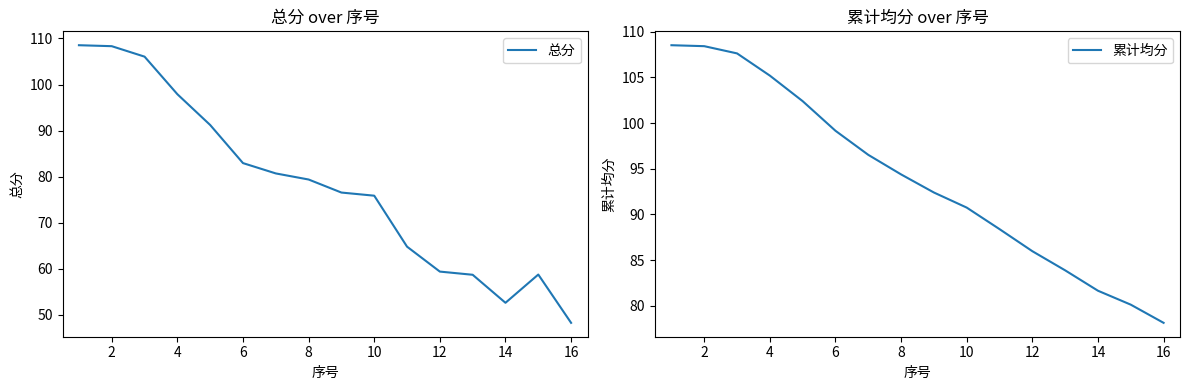

True or false: 总分 and 累计均分 cross at least once.

False